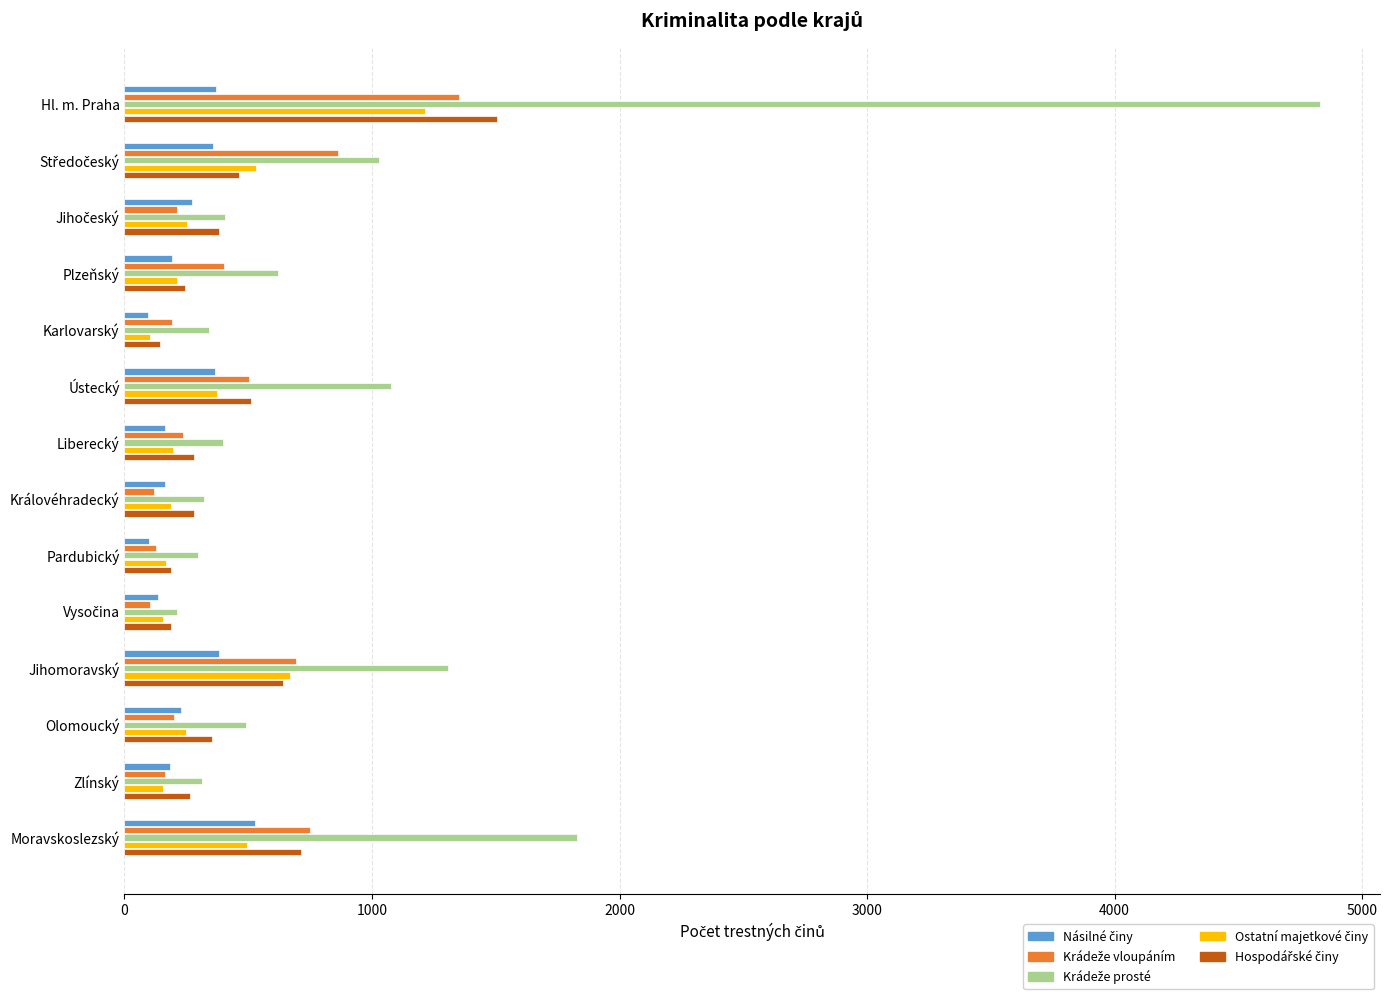

What is the greatest value displayed?

4830